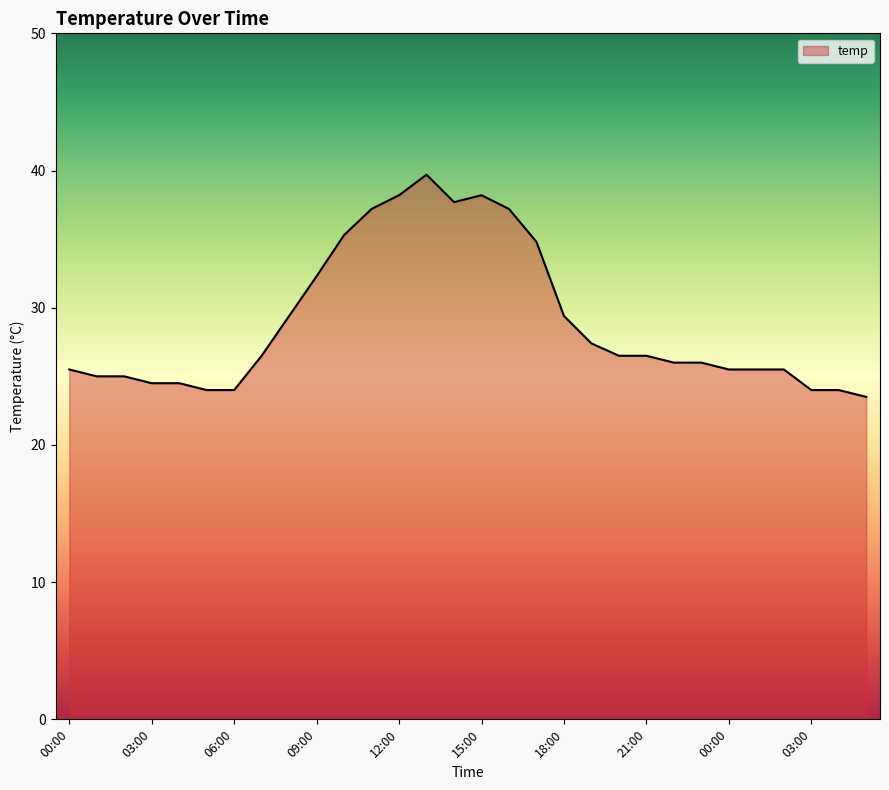

What is the minimum value shown in the chart?

23.5